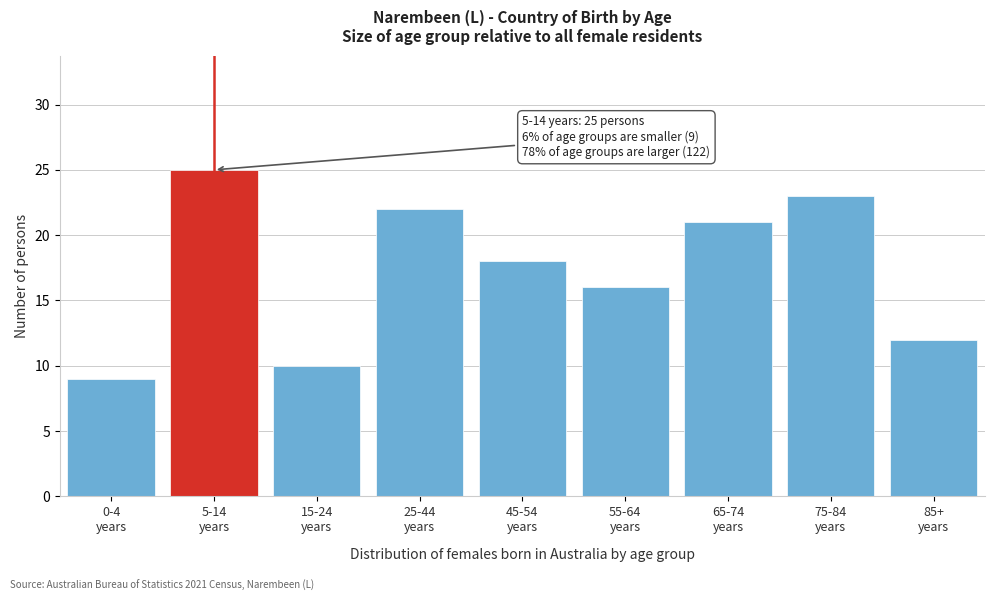

Reading left to right, transcribe all the data shown in this chart.

9	25	10	22	18	16	21	23	12